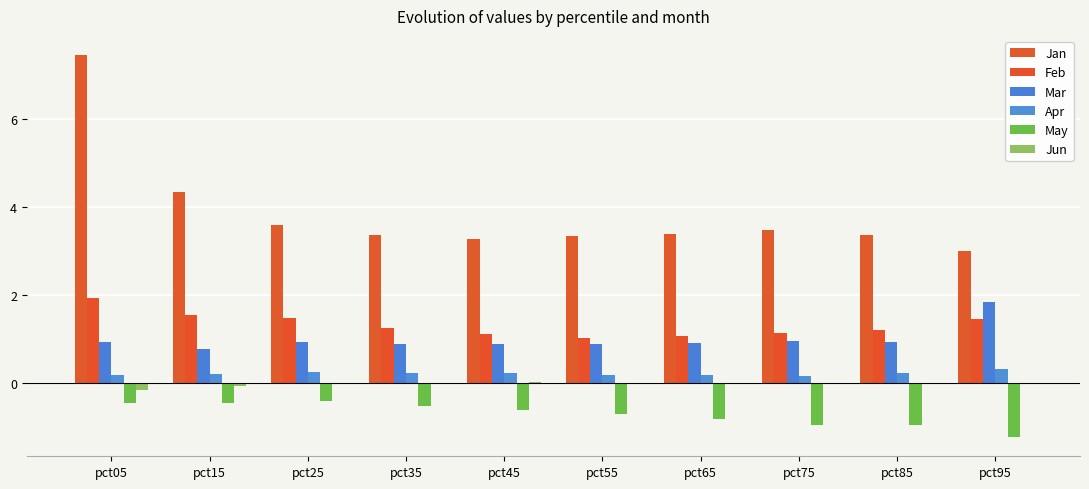

Is it true that Jun equals 0.0 at pct85?

True